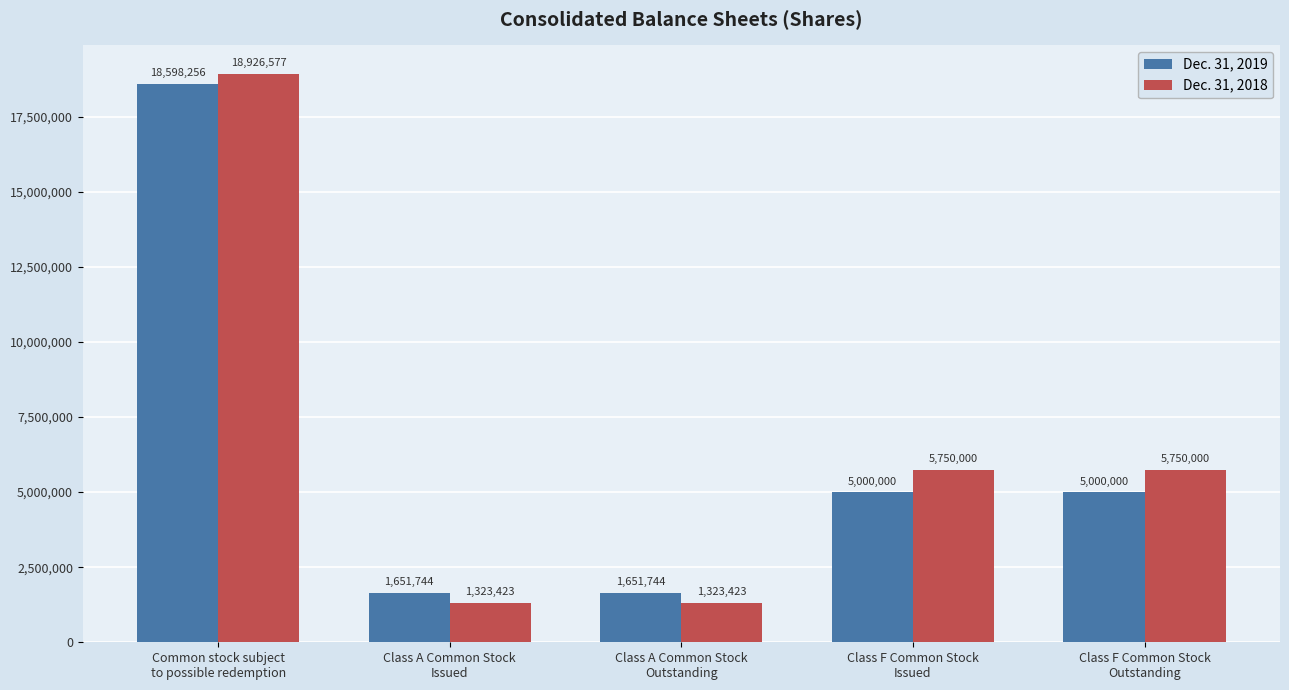

Is it true that Dec. 31, 2018 equals 1323423 at Class A Common Stock
Issued?

True